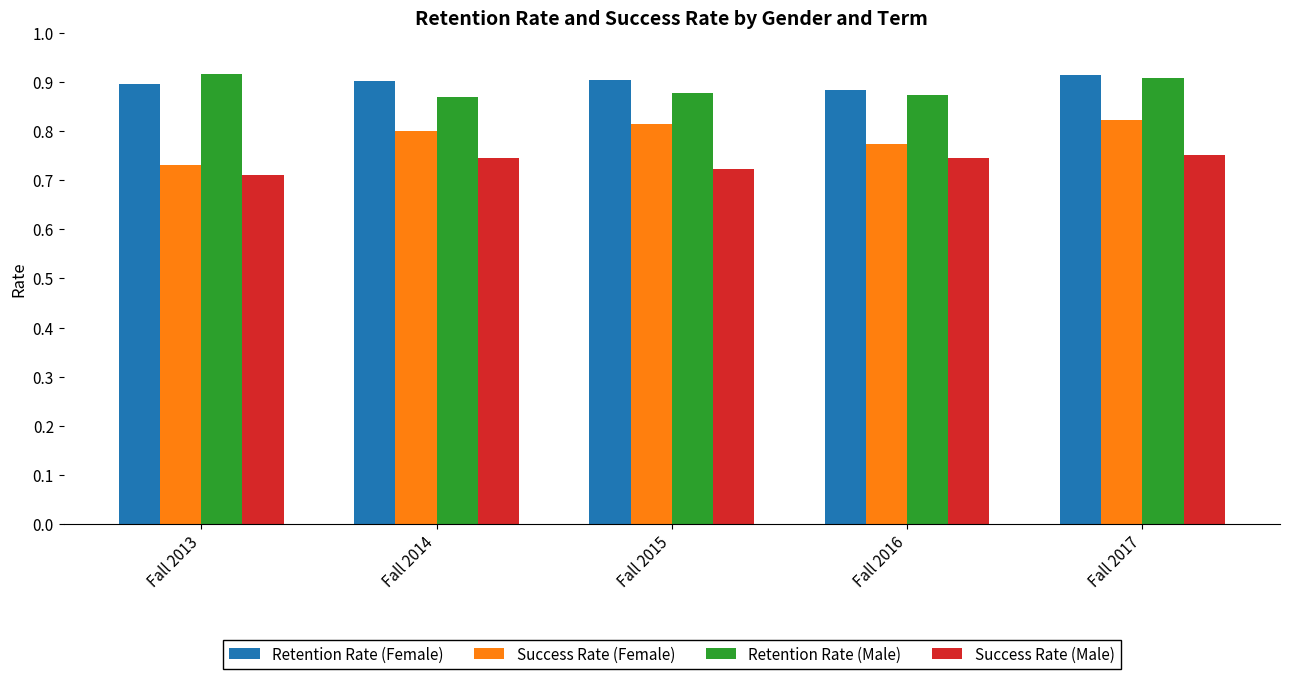

The Success Rate (Female) series shows 1.4 at Fall 2015. True or false?

False